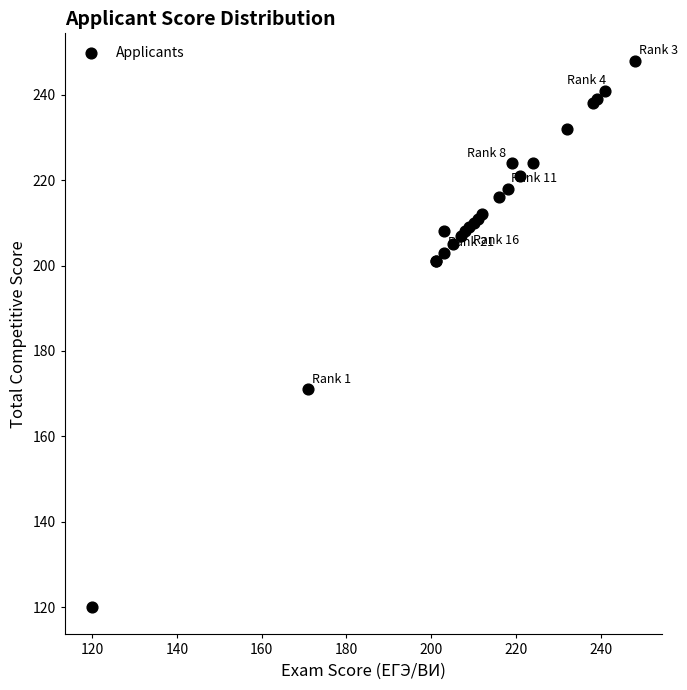

What Y value in the scatter plot is closest to 184?

171